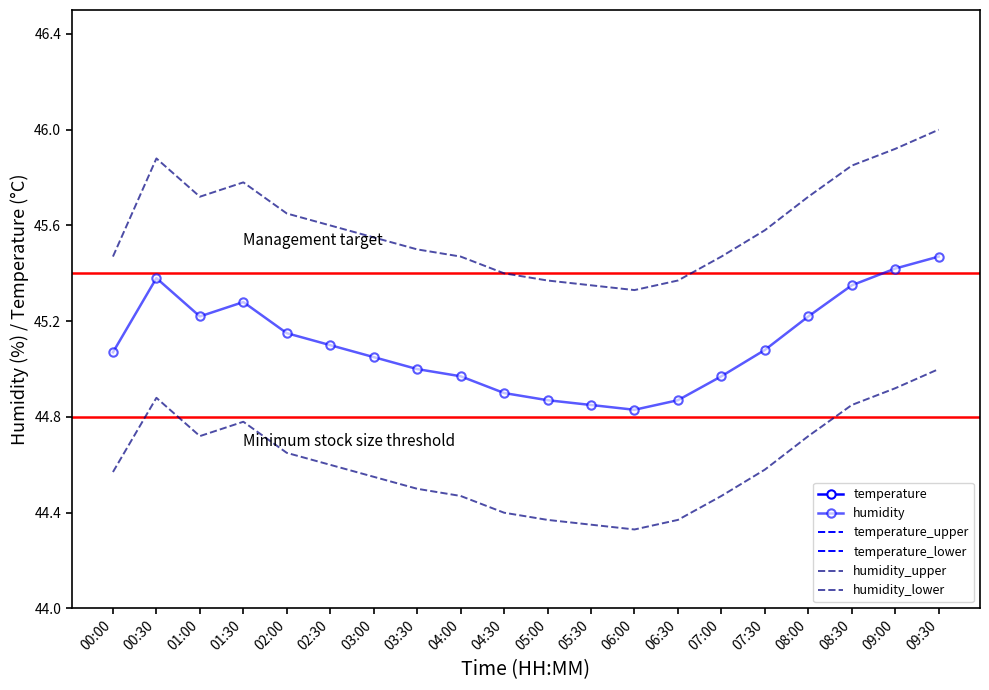

What position from the right is 08:00?

4